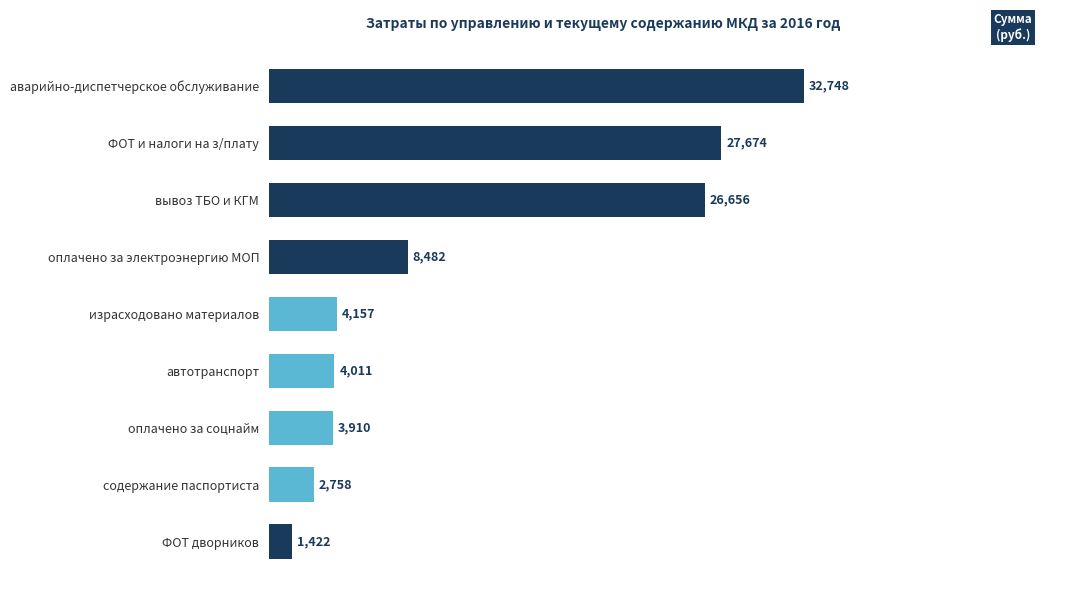

Does the chart contain stacked bars?

No